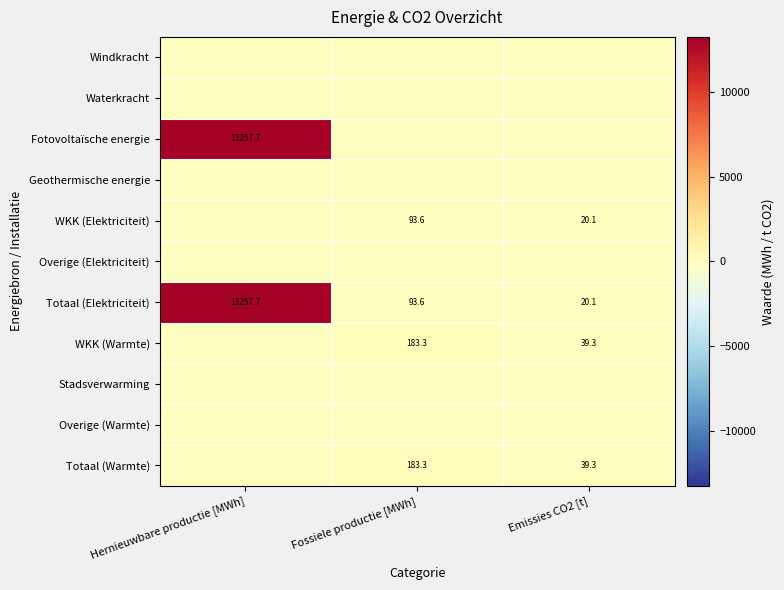

Where does the Totaal (Elektriciteit) series first go above 93?

Hernieuwbare productie [MWh]